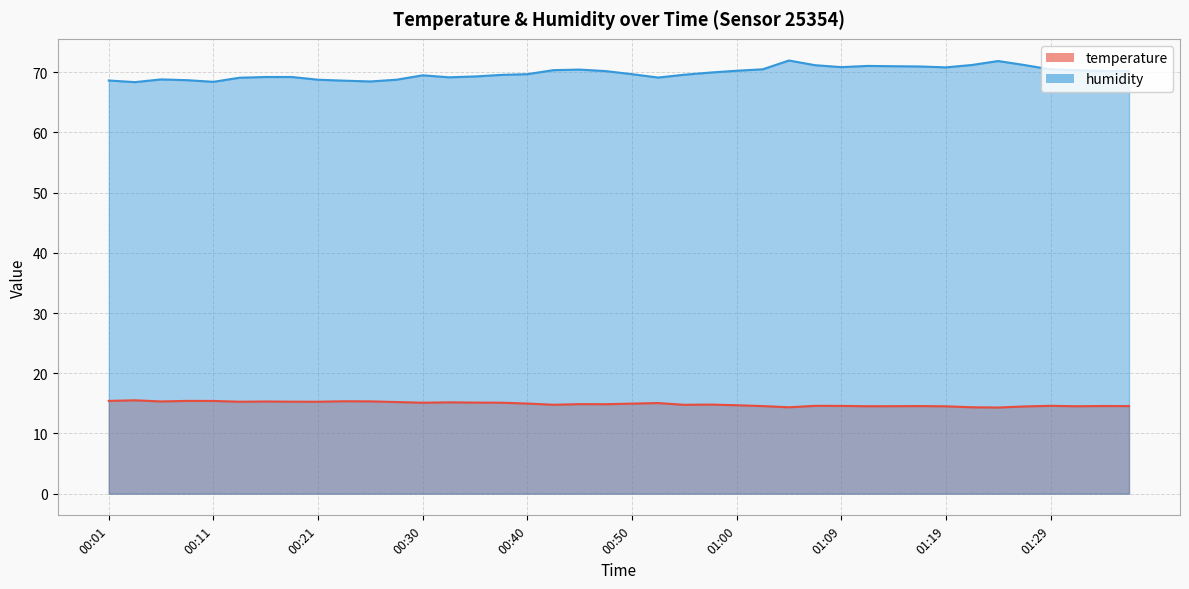

In humidity, how many points are higher than both neighbors (excluding endpoints)?

6